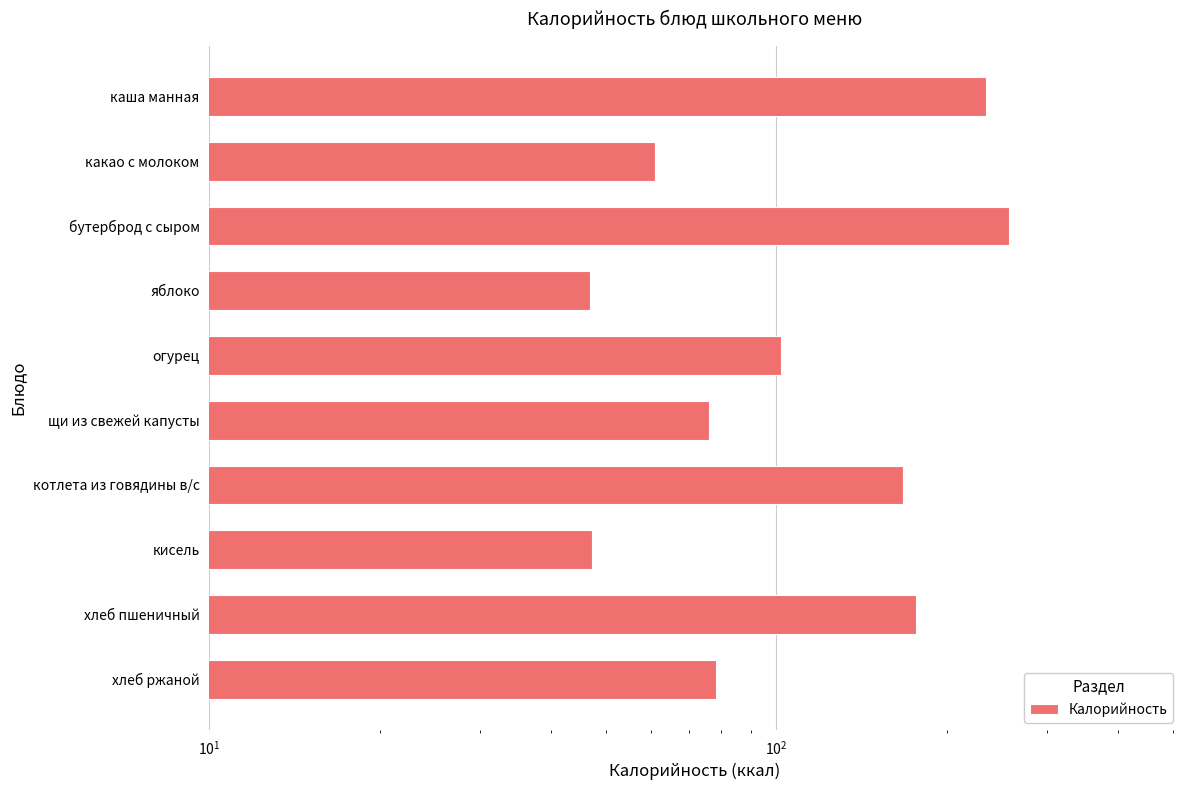

What is the value of the 2nd bar from the left?

176.2